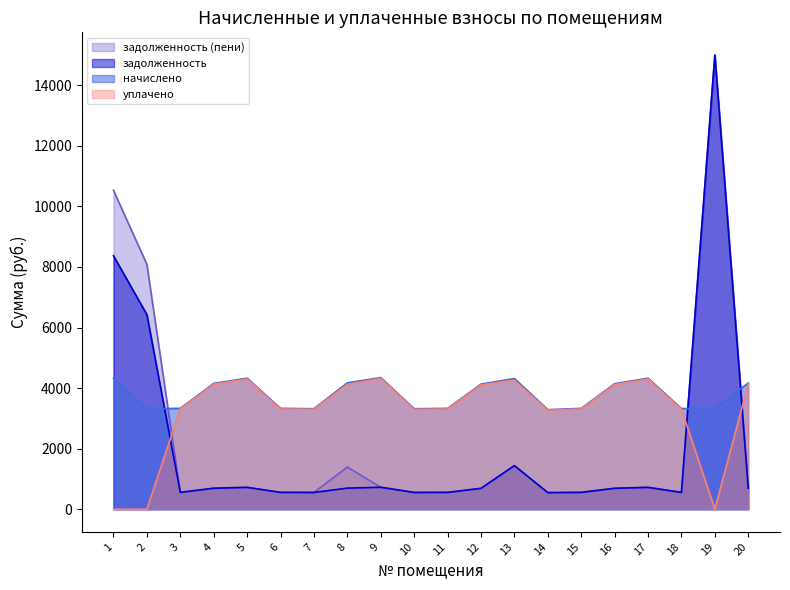

What is the difference between the maximum and minimum values in the начислено series?

1058.9